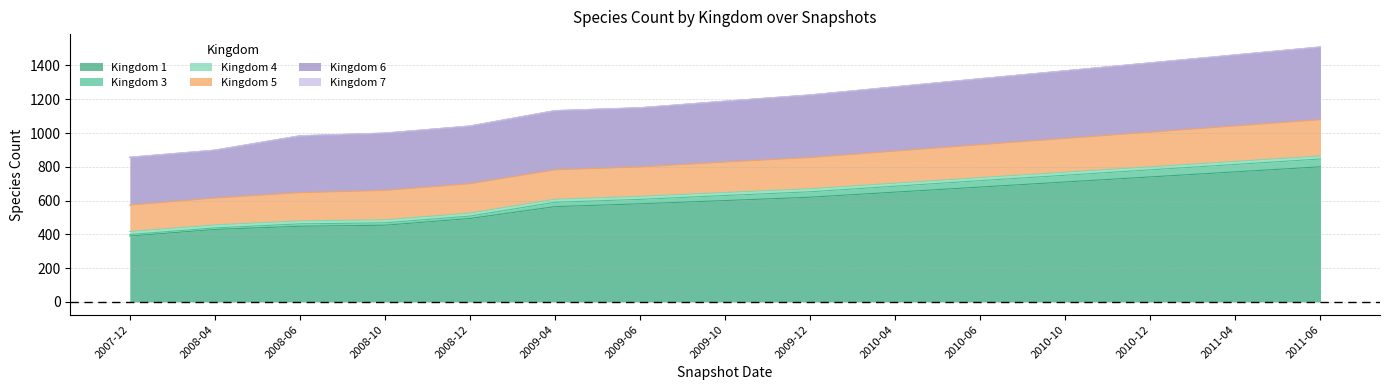

How many values in the k1 series are below 600?

7